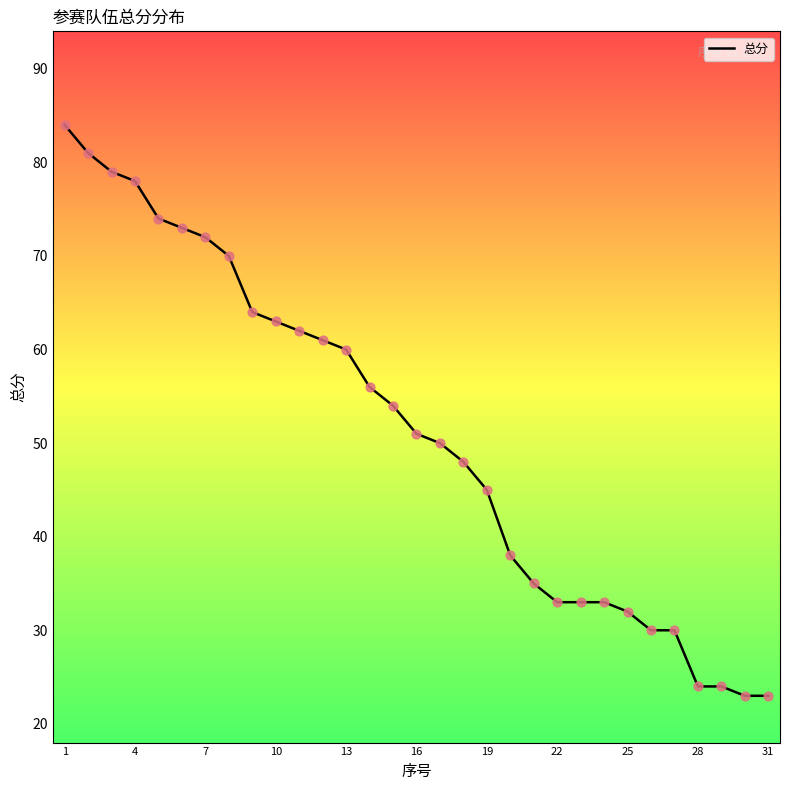

What is the difference between the maximum and minimum values?

61